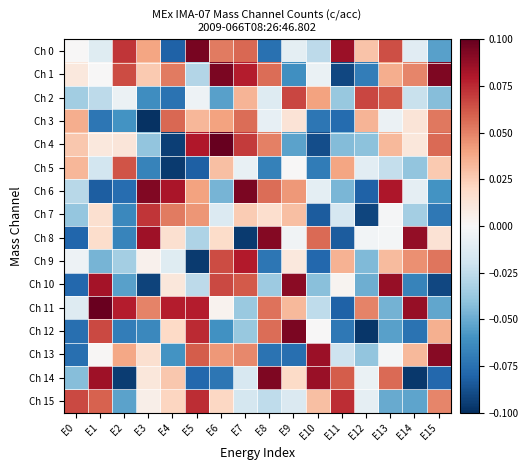

At which category does the chart reach its peak across all series?

E6